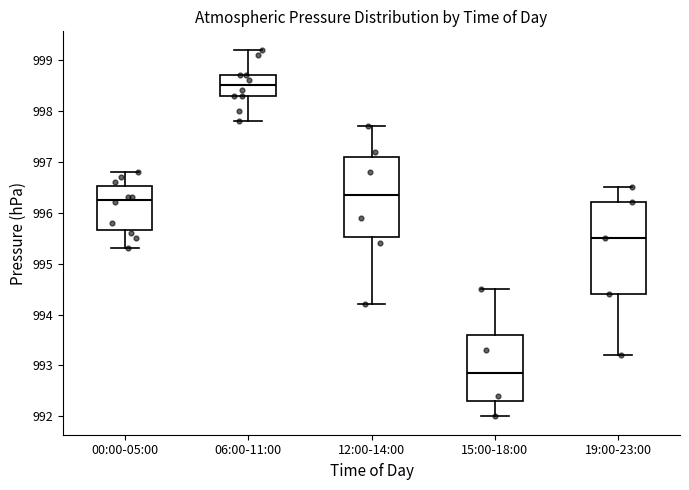

Which box is the tallest, from its lower edge to its upper edge?

19:00-23:00